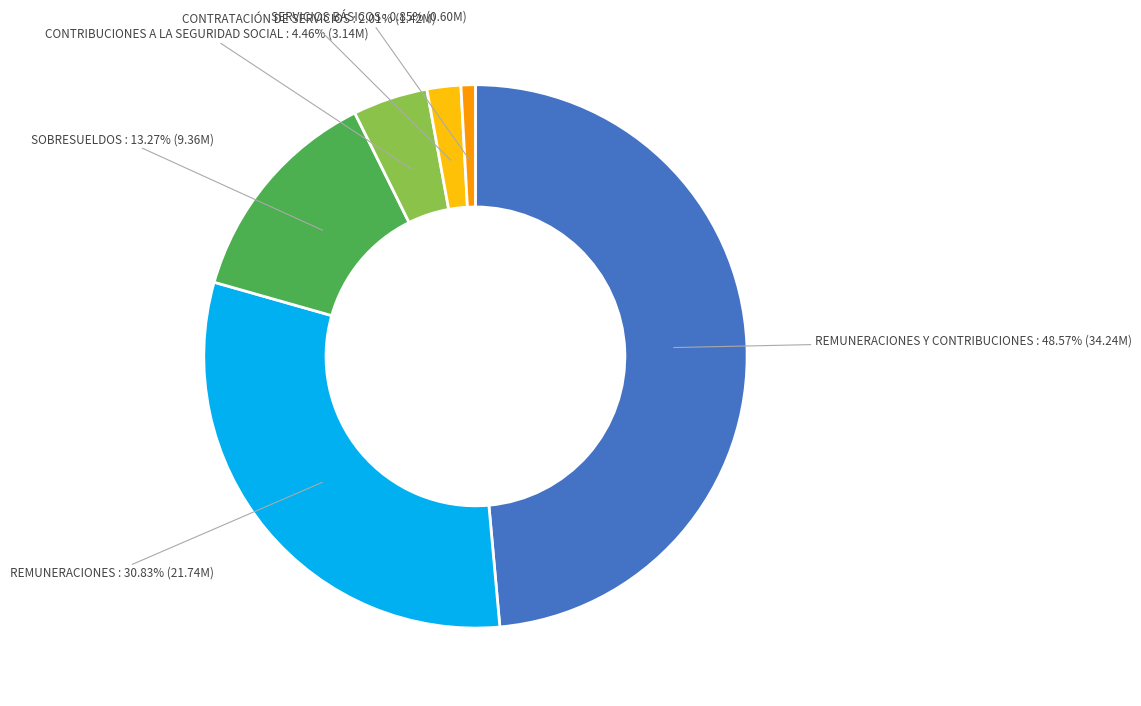

Approximately how many times larger is the value at SOBRESUELDOS compared to REMUNERACIONES?

0.4